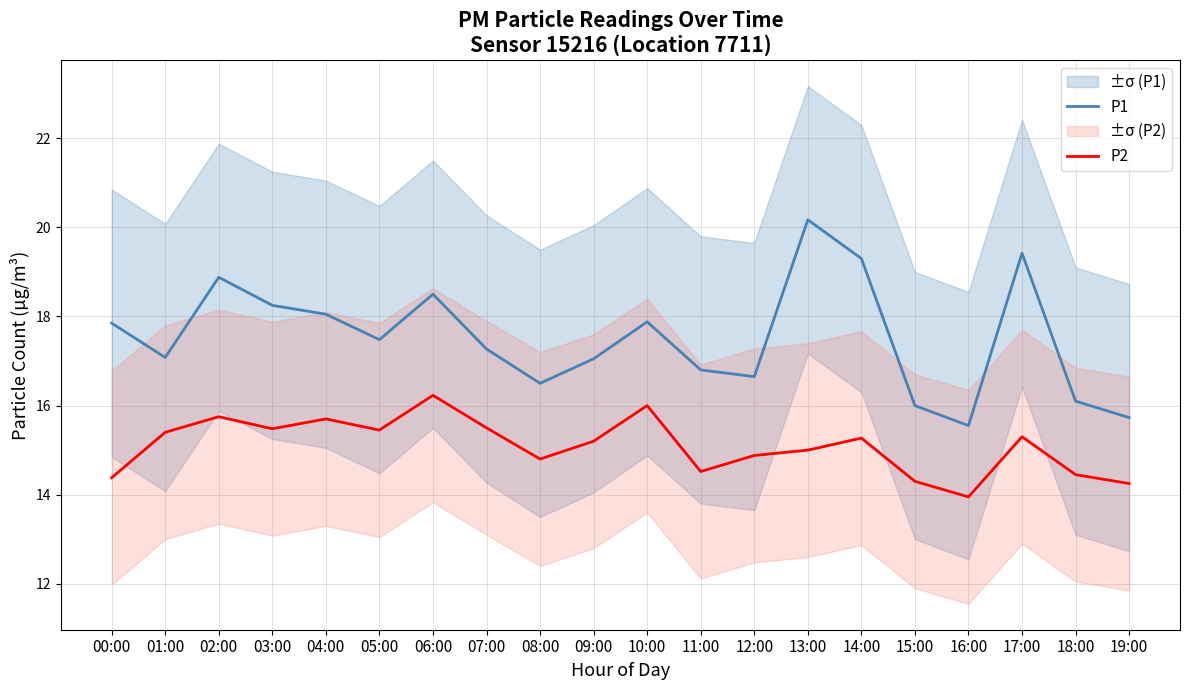

What are all the series names shown in the legend?

P1, P2